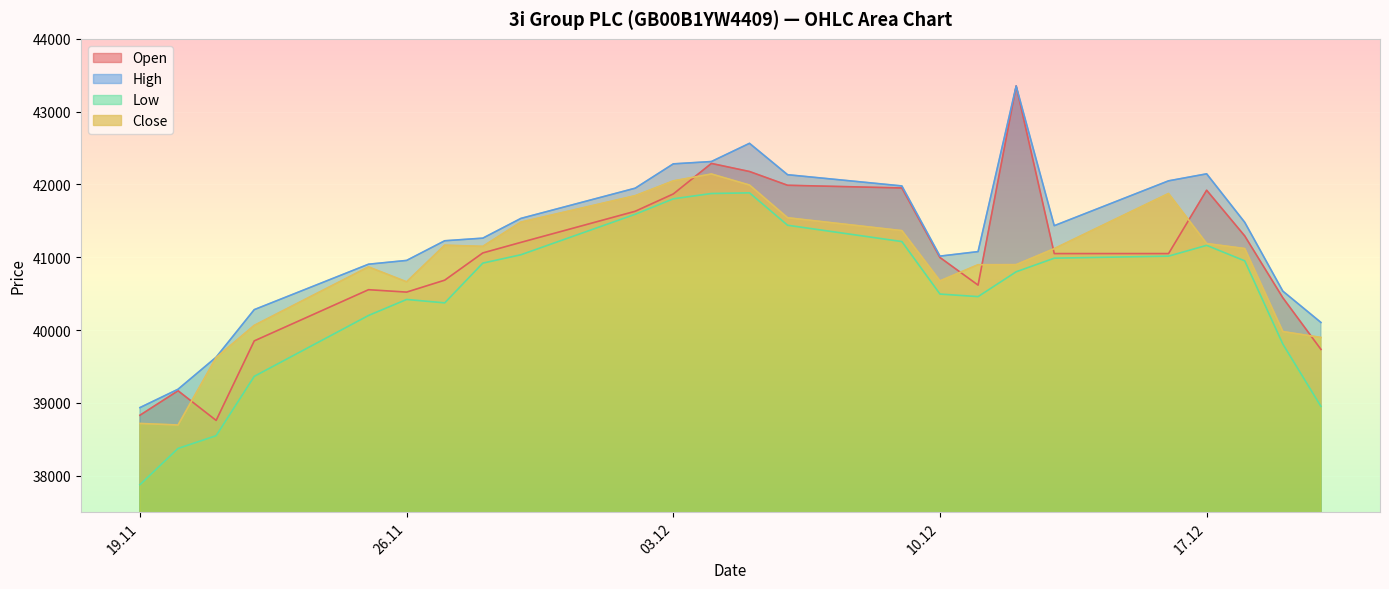

What is the difference between the second highest and second lowest values in the Open series?

3458